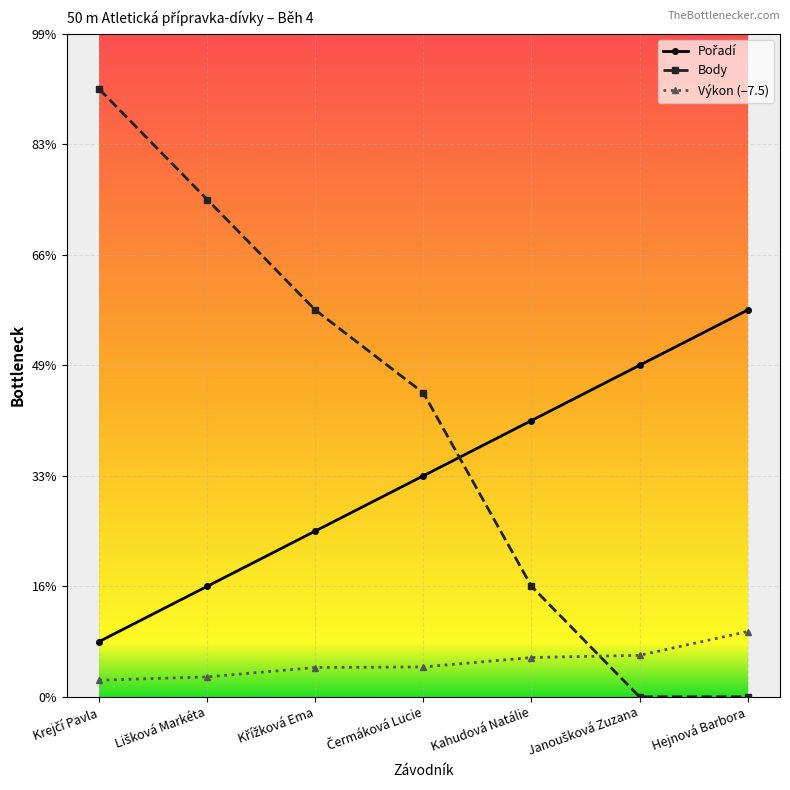

At Krejčí Pavla, list the series in order from largest to smallest.

Body, Pořadí, Výkon